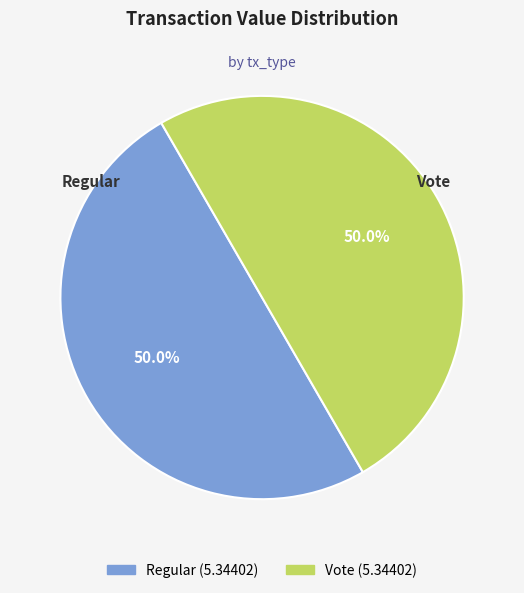

How many slices are in this pie chart?

2